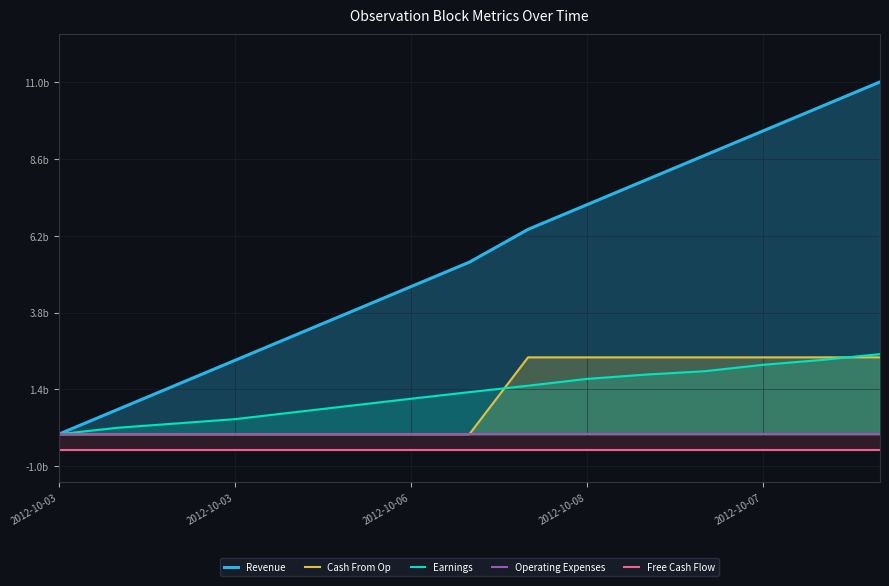

At how many categories does at least one series exceed 3?

11